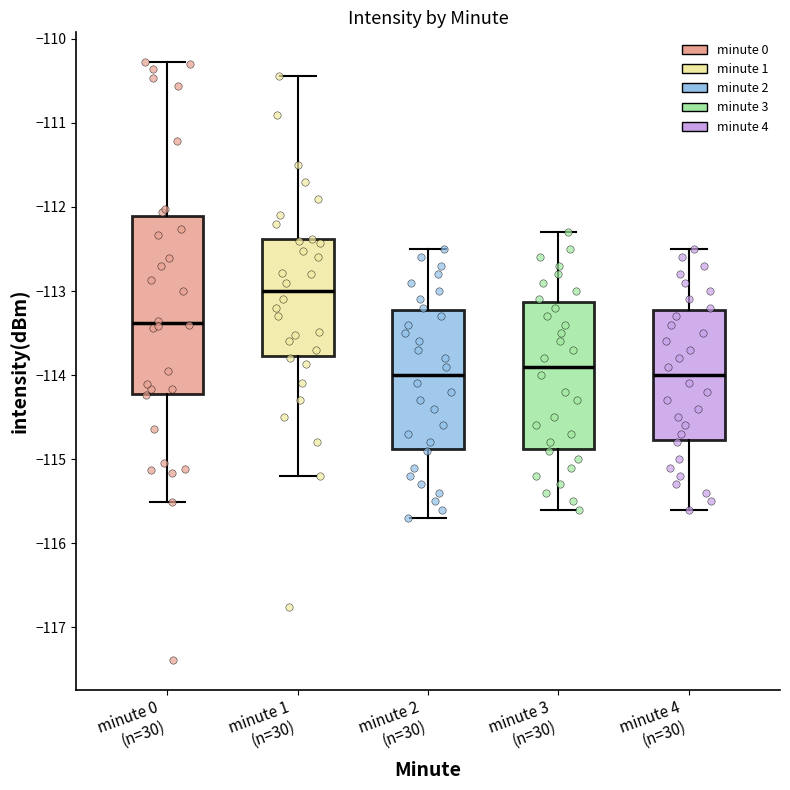

Reading left to right, transcribe this box plot: for each box, give where its median line is, the range the box spans, and where its two whiskers end, as read against the y-axis. The values are not printed on the chart, so give them approximately, as read against the axis.

minute 0 (n=30): median -113.4, box -114.2 to -112.1, whiskers -115.5 to -110.3
minute 1 (n=30): median -113.0, box -113.8 to -112.4, whiskers -115.2 to -110.4
minute 2 (n=30): median -114.0, box -114.9 to -113.2, whiskers -115.7 to -112.5
minute 3 (n=30): median -113.9, box -114.9 to -113.1, whiskers -115.6 to -112.3
minute 4 (n=30): median -114.0, box -114.8 to -113.2, whiskers -115.6 to -112.5